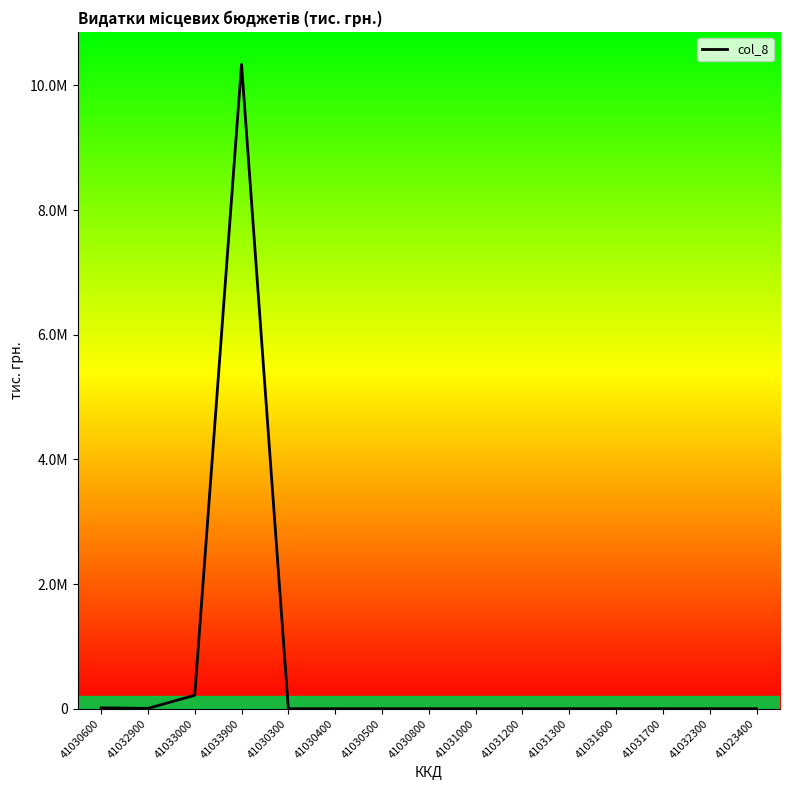

True or false: the data shows 14383.1 at 41030600.

True